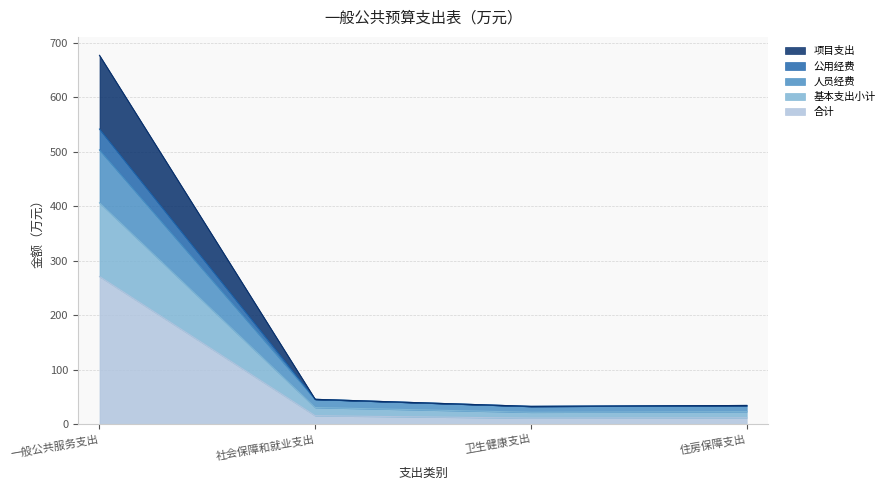

Count the number of data series in this chart.

5